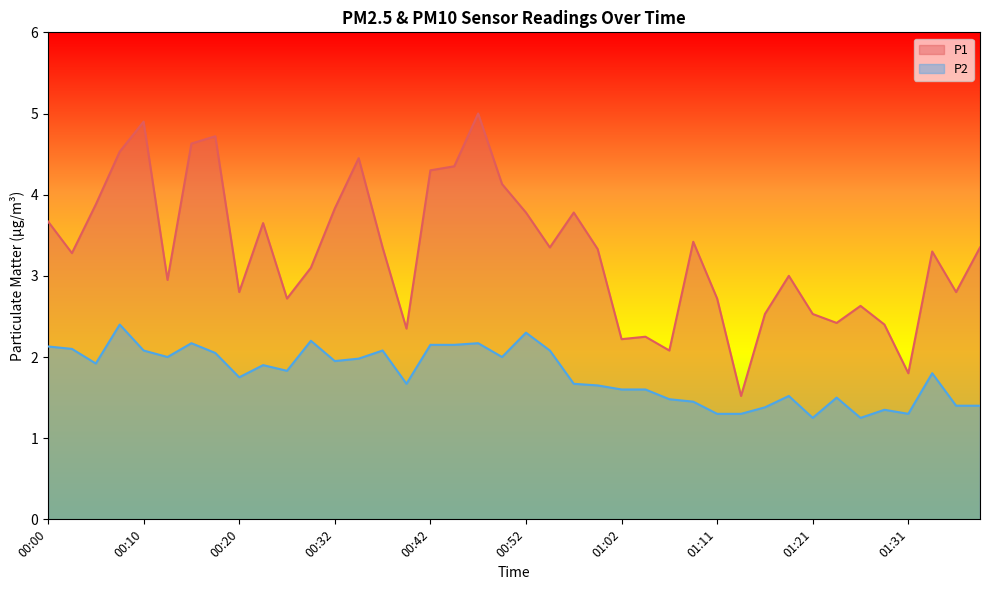

True or false: P1 and P2 intersect in this chart.

False